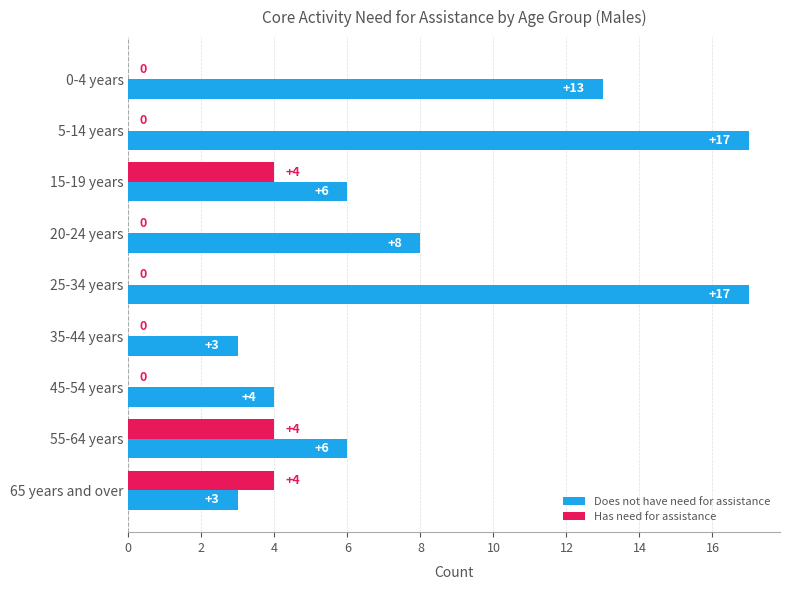

What are all the series names shown in the legend?

Does not have need for assistance, Has need for assistance